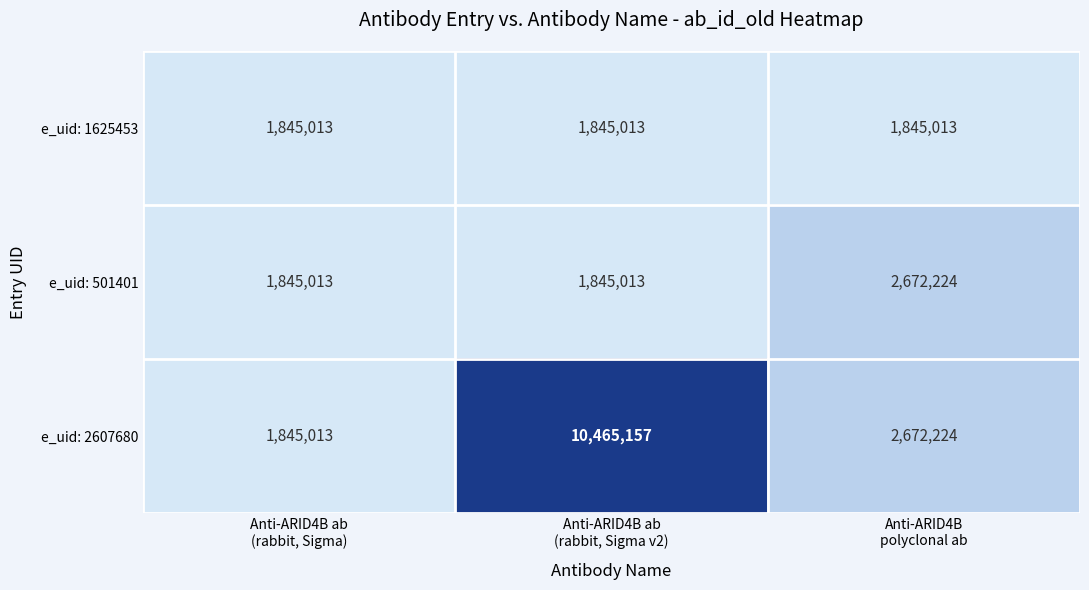

How many categories are shown in the chart?

3